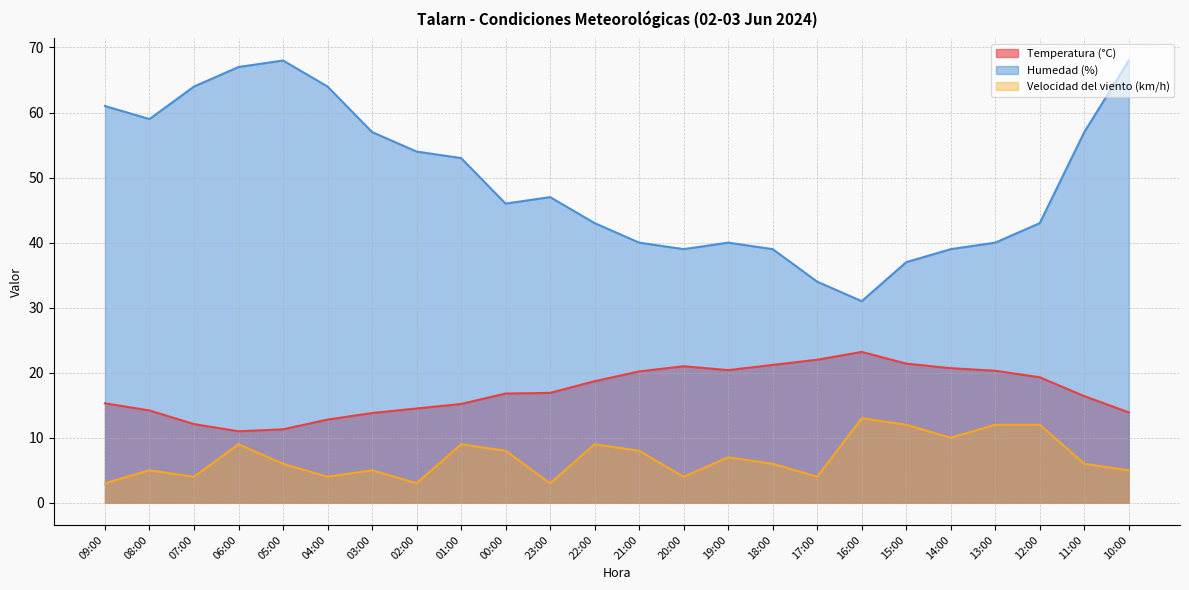

List the labels in order of Velocidad del viento (km/h) value, smallest first.

09:00, 02:00, 23:00, 07:00, 04:00, 20:00, 17:00, 08:00, 03:00, 10:00, 05:00, 18:00, 11:00, 19:00, 00:00, 21:00, 06:00, 01:00, 22:00, 14:00, 15:00, 13:00, 12:00, 16:00